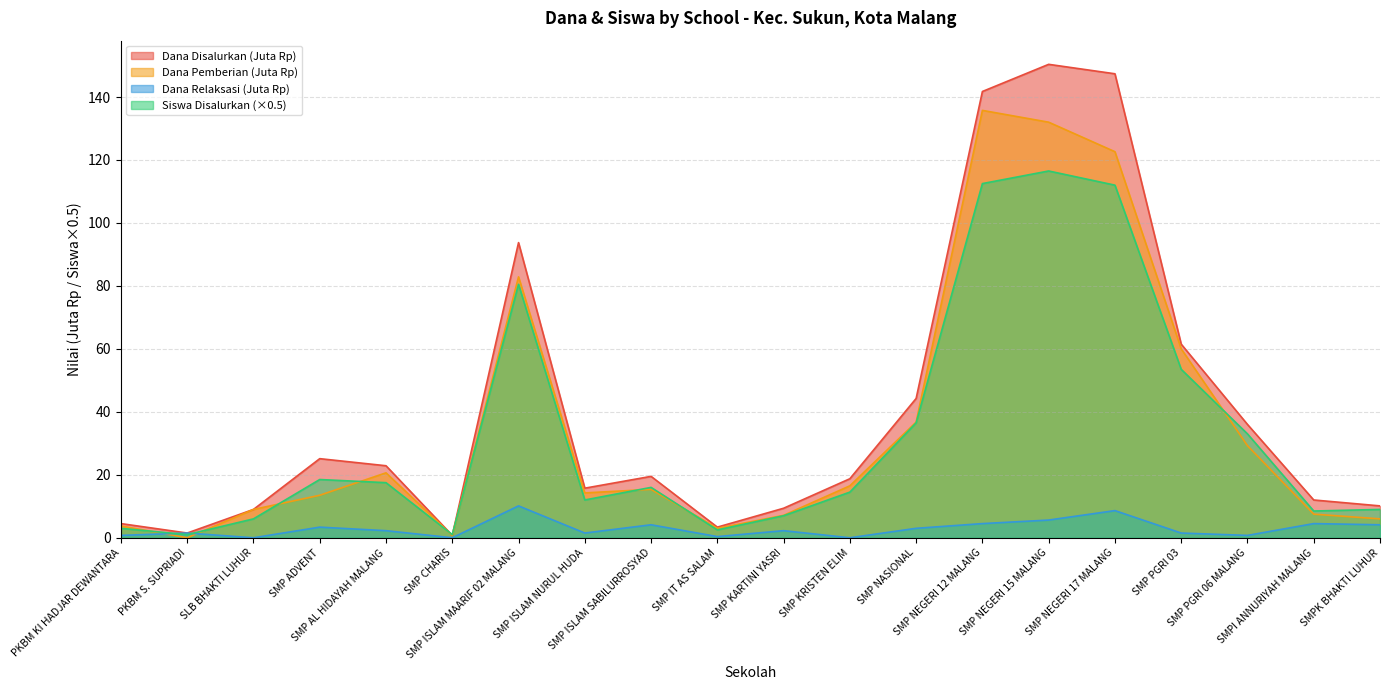

True or false: Dana Pemberian and Dana Disalurkan intersect in this chart.

False